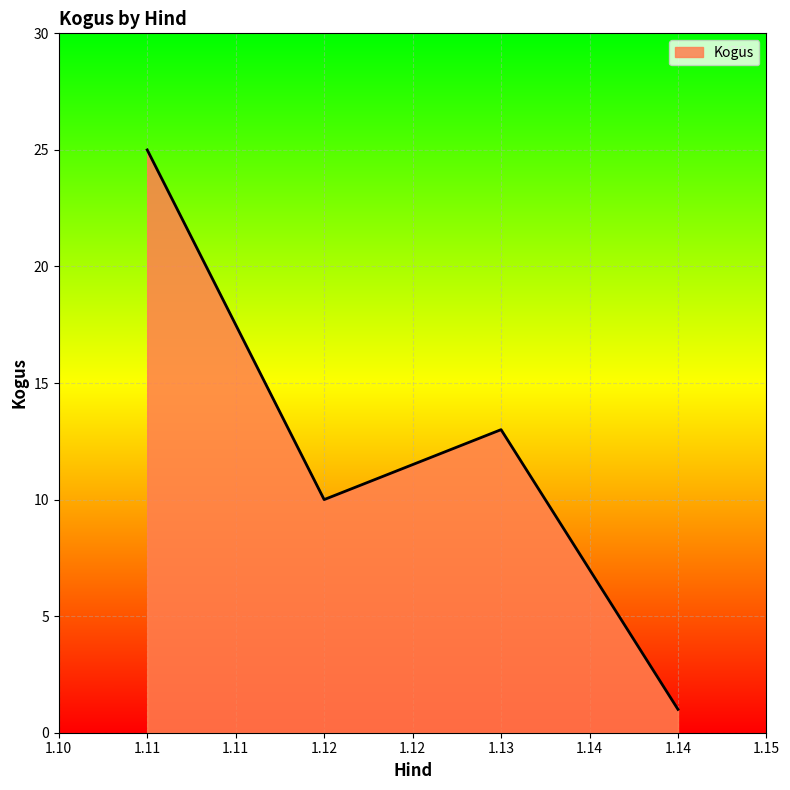

What is the difference between the second highest and minimum values?

12